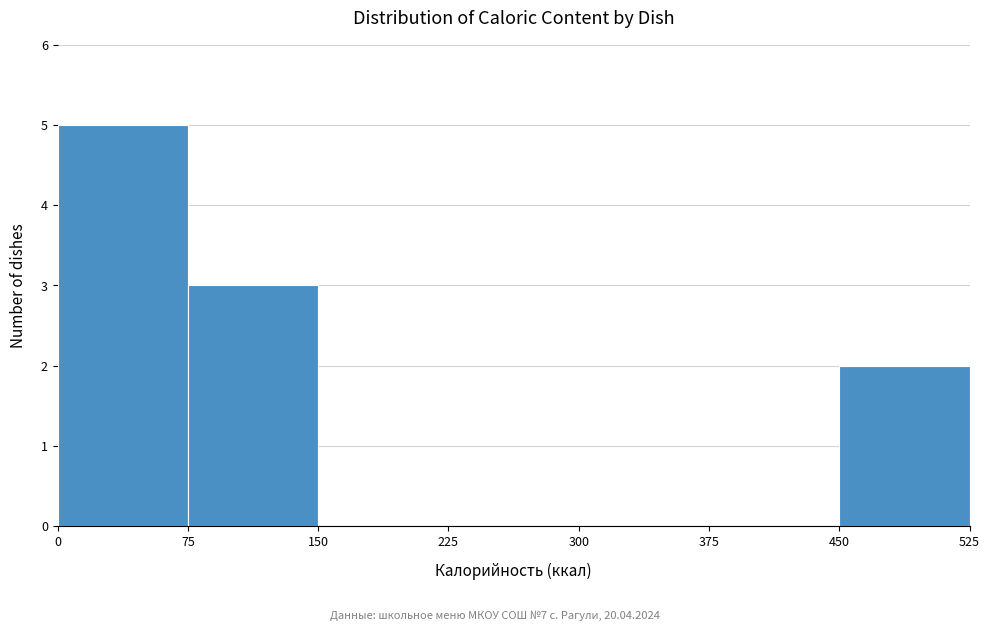

How tall is the bar that spans 75 to 150 on the x-axis? The values are not printed on the chart, so give them approximately, as read against the axis.

3